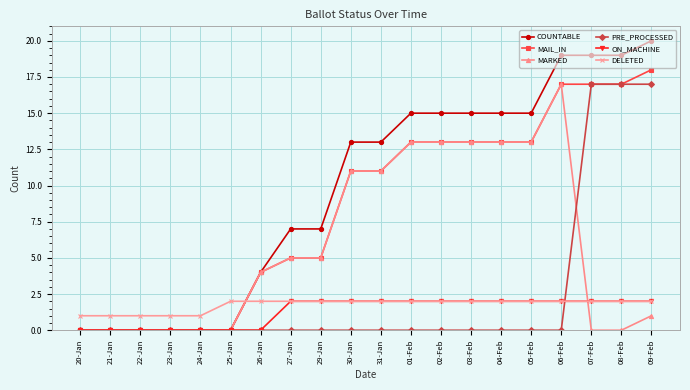

What value does the ON_MACHINE series have at 29-Jan?

2